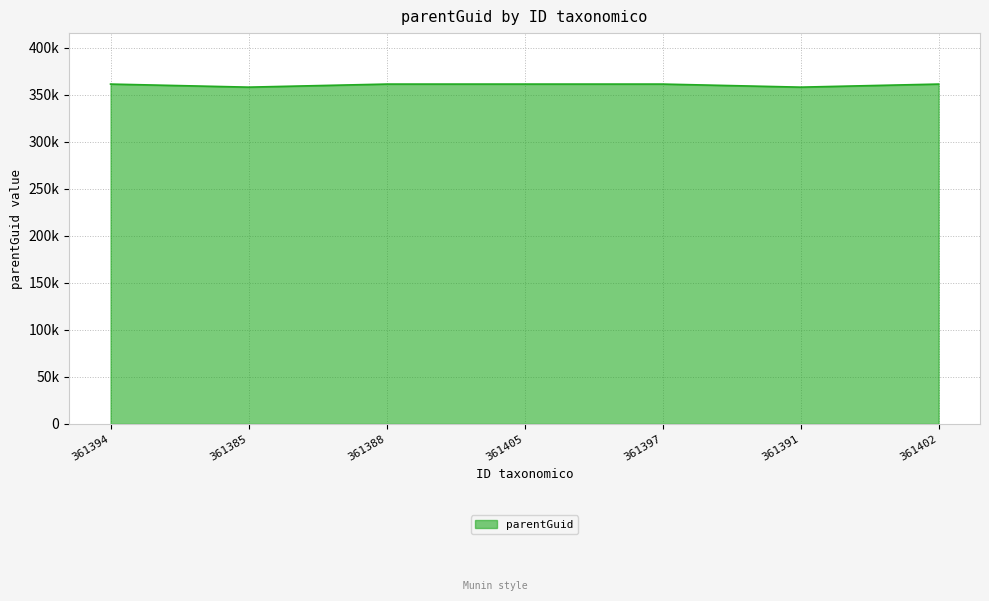

What is the change in value from 361388 to 361391?

-3257